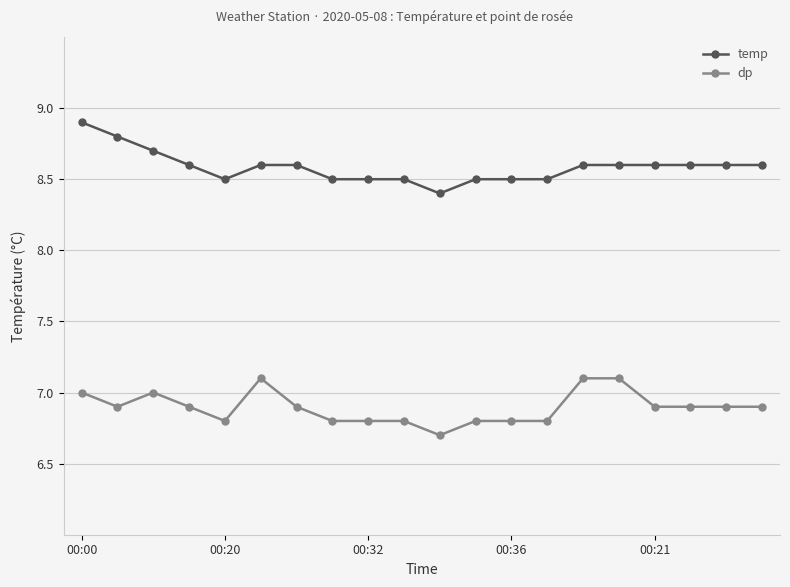

List the series in order of their overall mean, highest first.

temp, dp